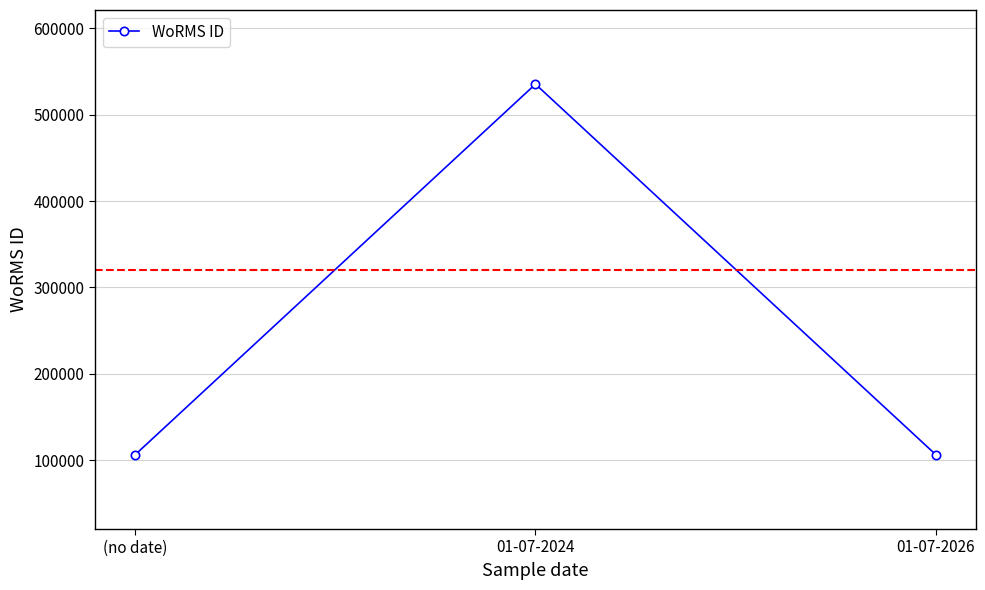

Between 01-07-2026 and 01-07-2024, which is larger?

01-07-2024